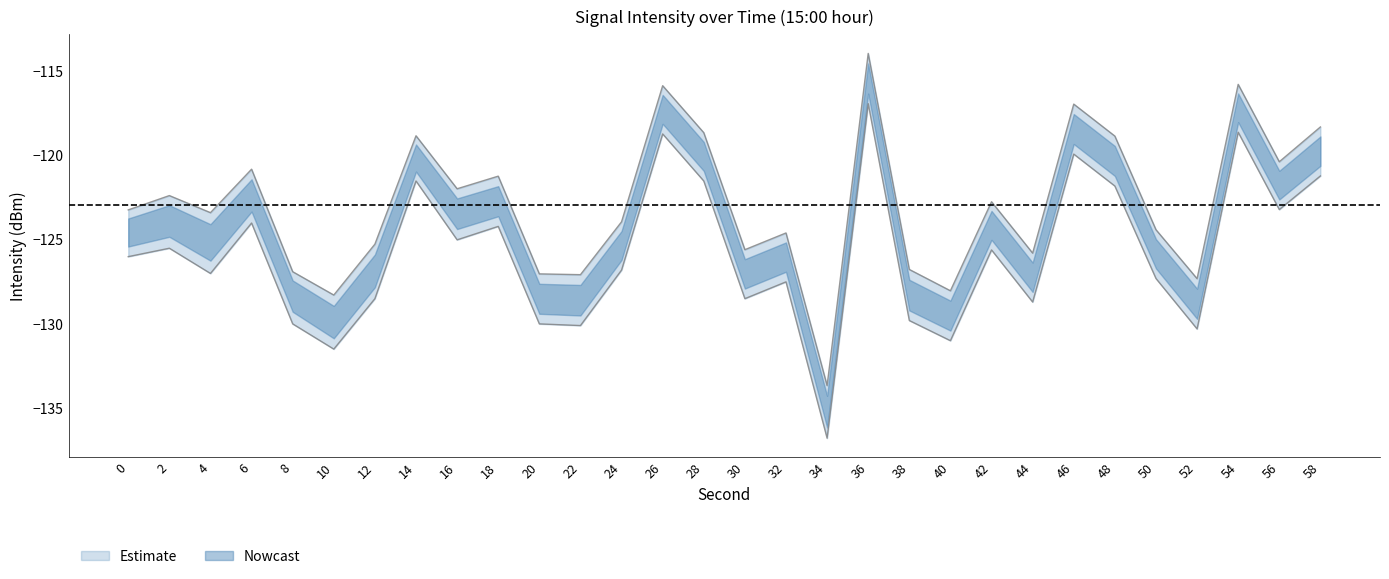

Reading right to left, extract all data points from this chart.

intensity_upper: -118.3	-120.4	-115.8	-127.3	-124.4	-118.8	-116.9	-125.8	-122.7	-128.0	-126.8	-113.9	-133.7	-124.6	-125.6	-118.6	-115.8	-123.9	-127.1	-127.0	-121.2	-122.0	-118.8	-125.3	-128.3	-126.9	-120.8	-123.4	-122.4	-123.2
intensity_mid: -121.2	-123.2	-118.6	-130.3	-127.3	-121.8	-119.9	-128.7	-125.6	-131.0	-129.8	-116.9	-136.8	-127.5	-128.5	-121.5	-118.7	-126.8	-130.1	-130.0	-124.2	-125.0	-121.5	-128.5	-131.5	-130.0	-124.0	-127.0	-125.5	-126.0